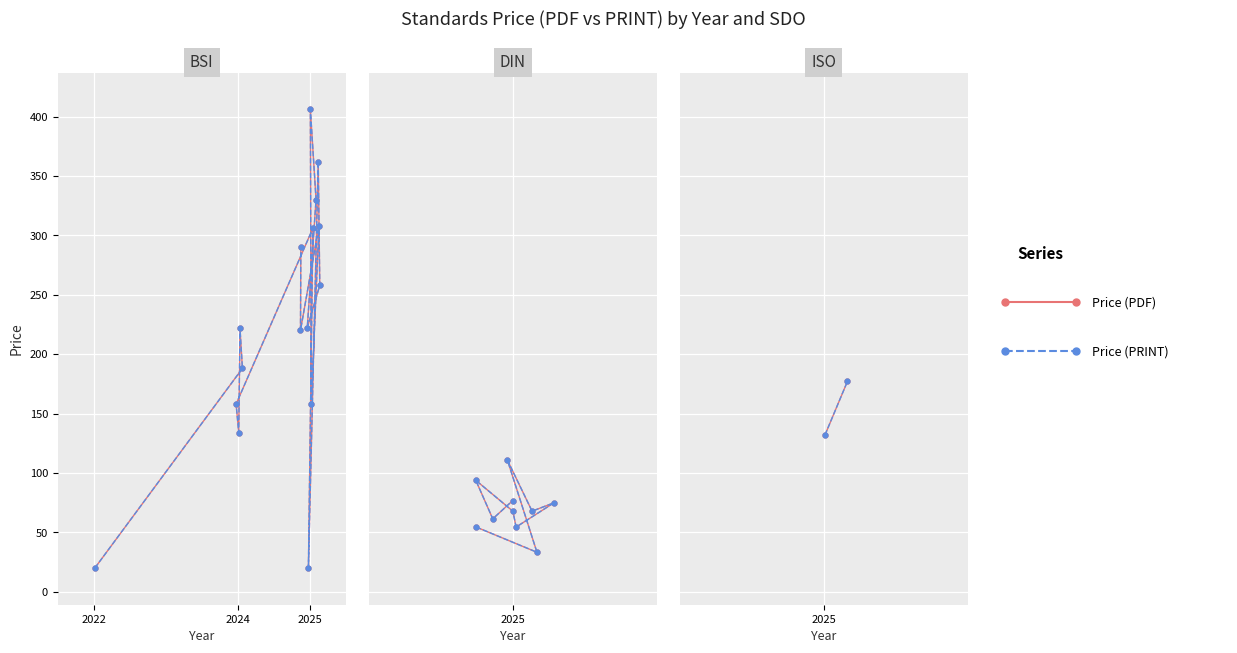

Between 2022 and 2024, which series saw the biggest shift?

Price (PDF)